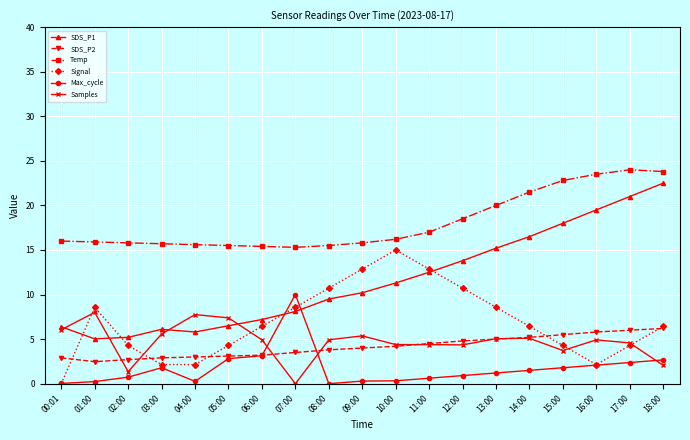

What is the spread (max minus min) of values at 05:00?

12.7